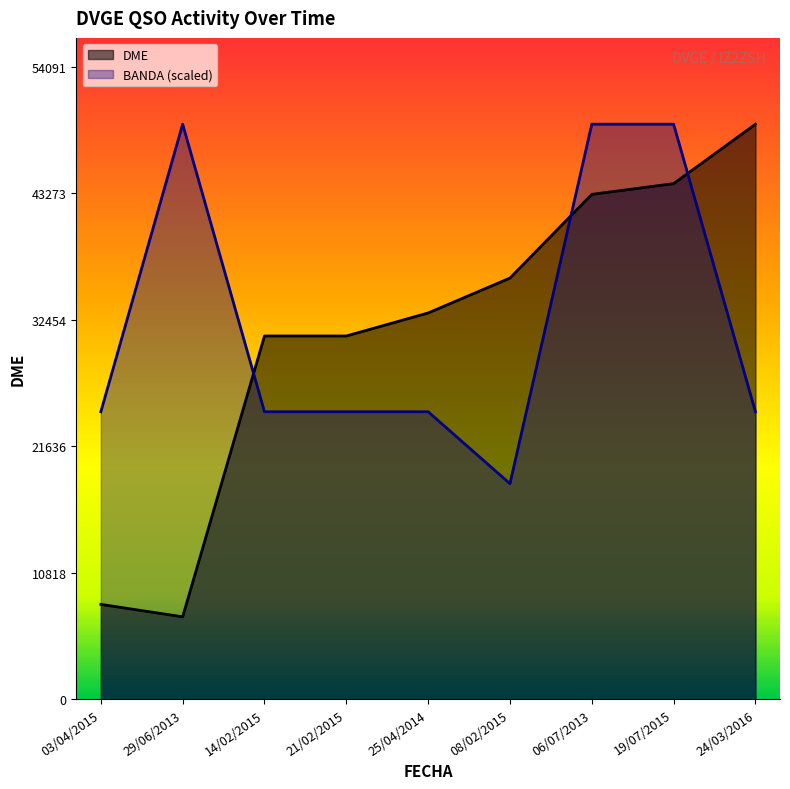

Reading left to right, extract all data points from this chart.

BANDA: 24587.0	49174.0	24587.0	24587.0	24587.0	18440.2	49174.0	49174.0	24587.0
DME: 8119.0	7057.0	31065.0	31065.0	33034.0	36017.0	43175.0	44090.0	49174.0